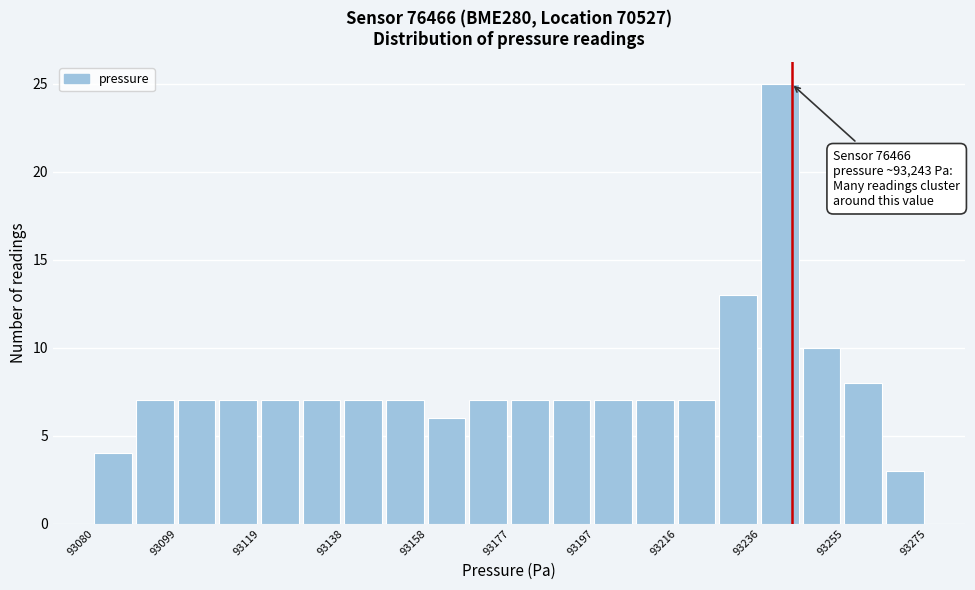

Over which range of the x-axis is the bar tallest?

93236 to 93246